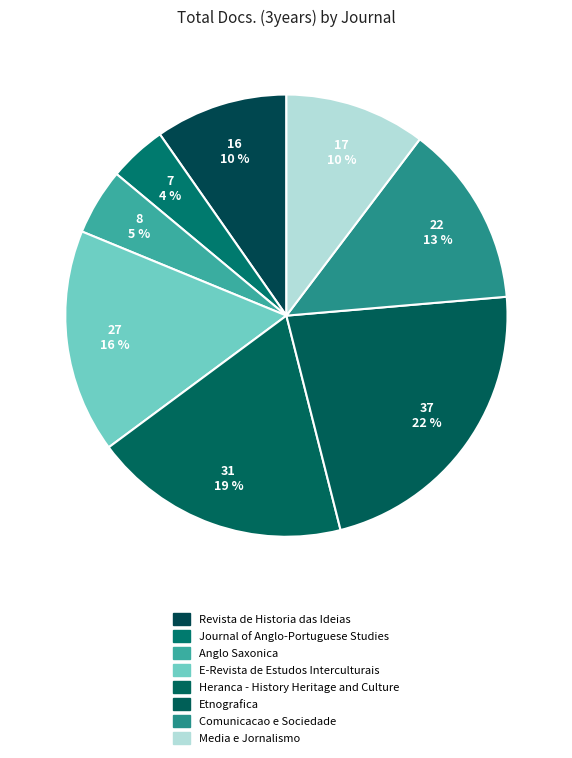

Which slice is the largest?

Etnografica